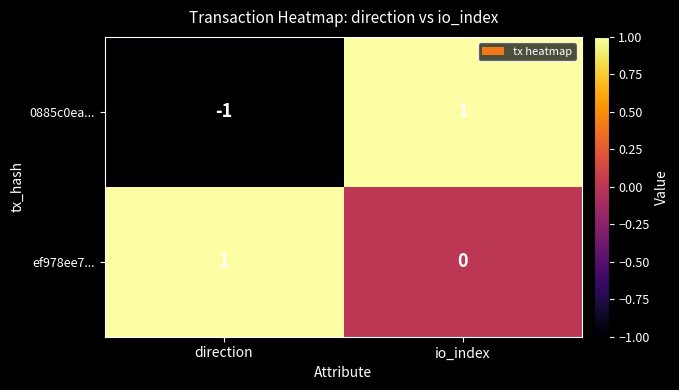

Where is 0885c0ea... nearest to the value 0?

direction